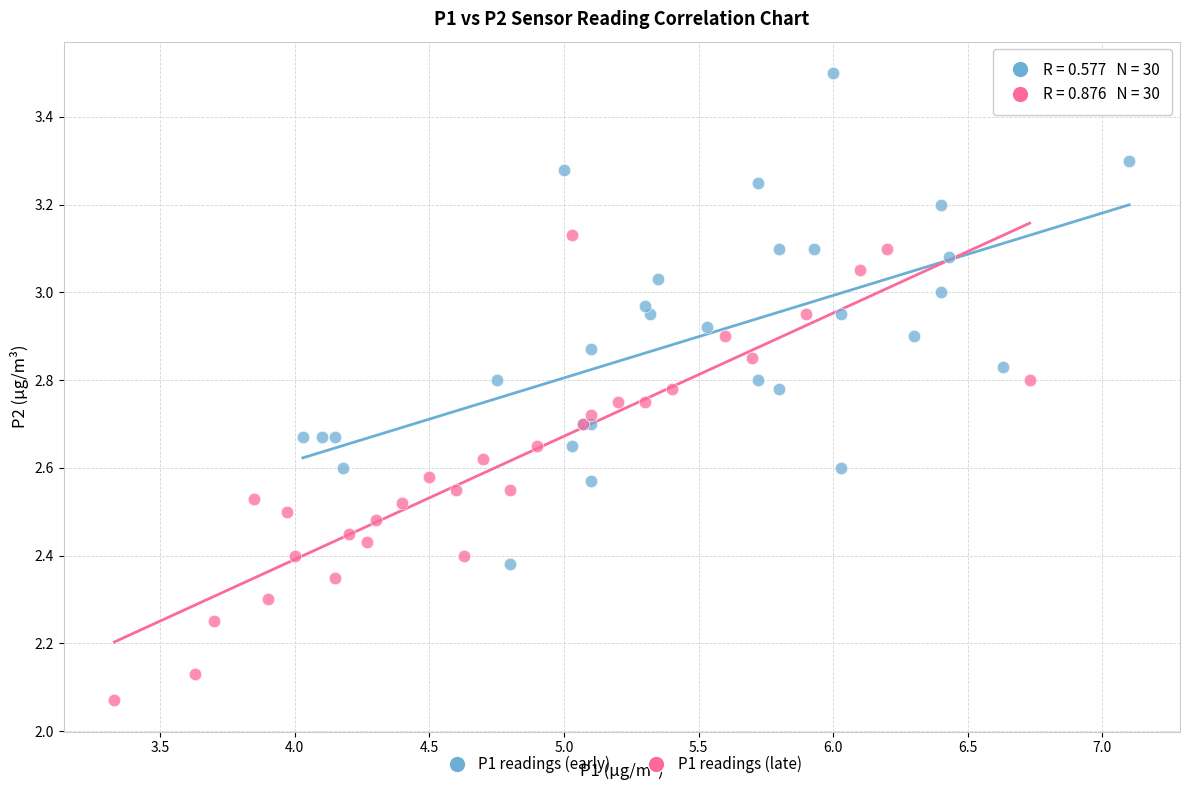

What are all the series names shown in the legend?

P1 readings (early), P1 readings (late)